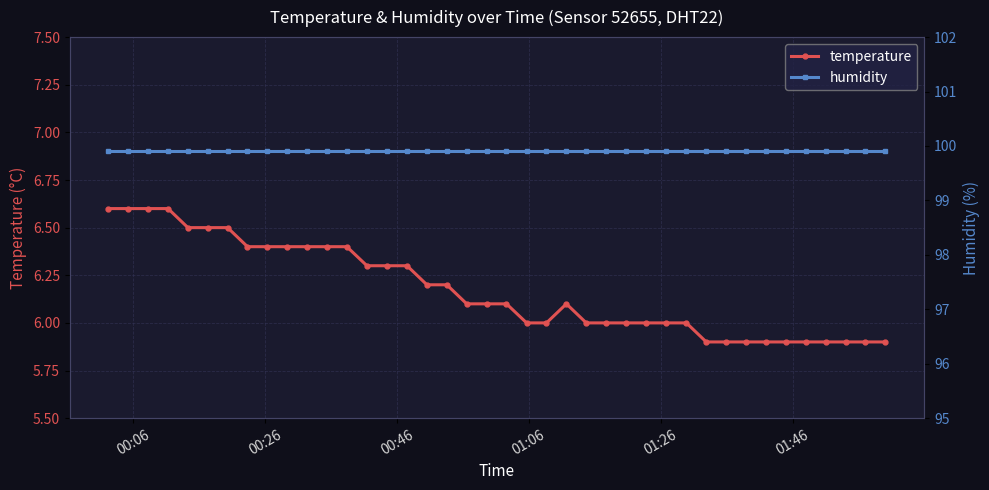

Does the chart display data point markers on the line(s)?

Yes